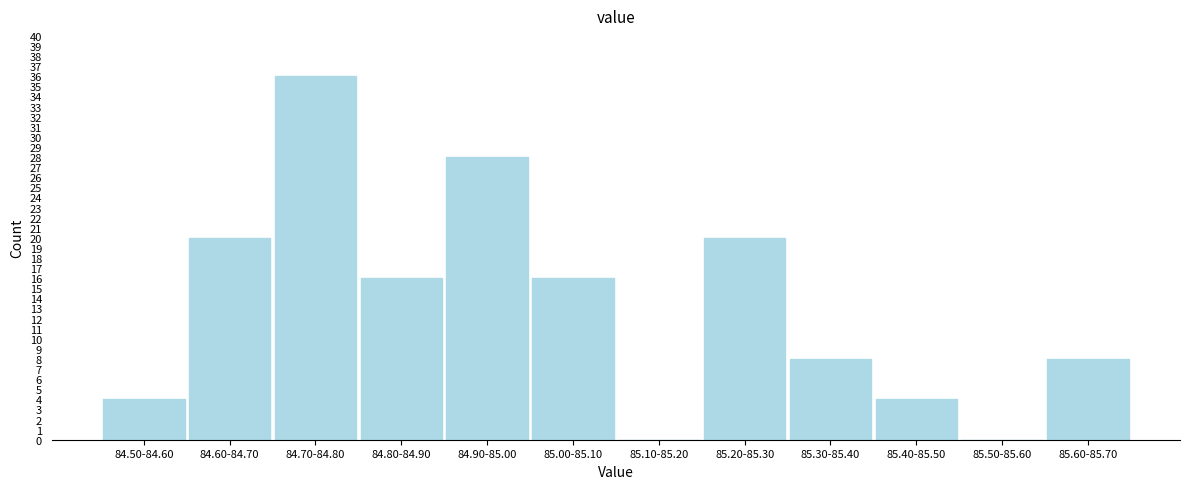

Reading left to right, list all the values displayed in this chart.

84.50-84.60=4	84.60-84.70=20	84.70-84.80=36	84.80-84.90=16	84.90-85.00=28	85.00-85.10=16	85.10-85.20=0	85.20-85.30=20	85.30-85.40=8	85.40-85.50=4	85.50-85.60=0	85.60-85.70=8